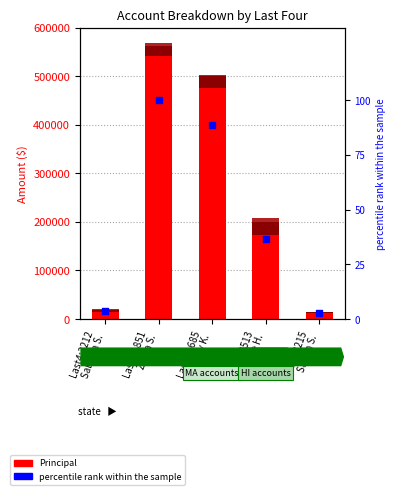

What is the total value across all series at Last4:1685
Harvey K.?

503116.5